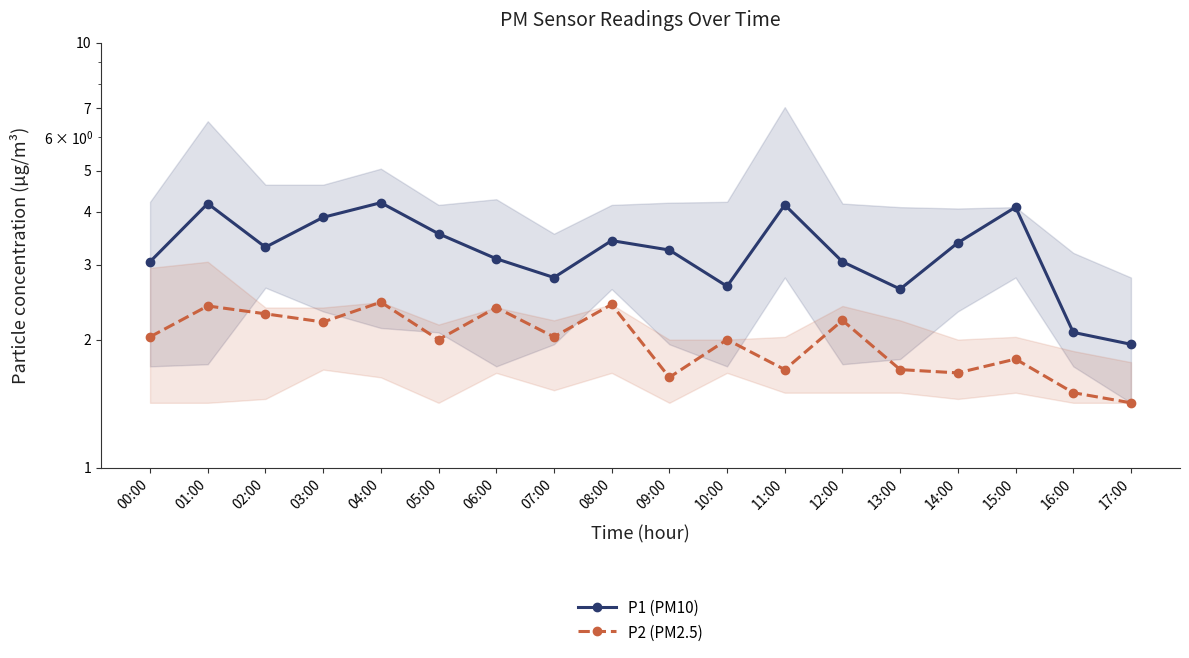

In P2 (PM2.5), how many points are lower than both neighbors (excluding endpoints)?

6